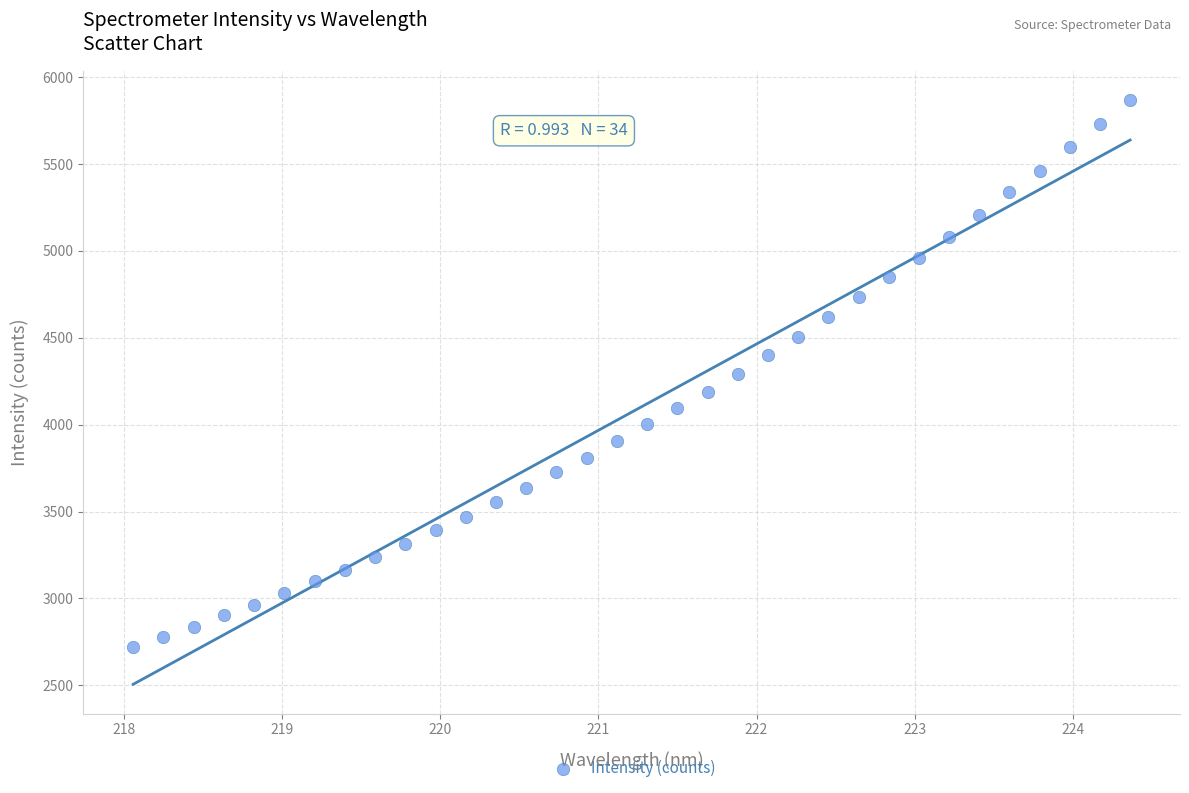

What is the range of Y values (max minus min)?

3144.3